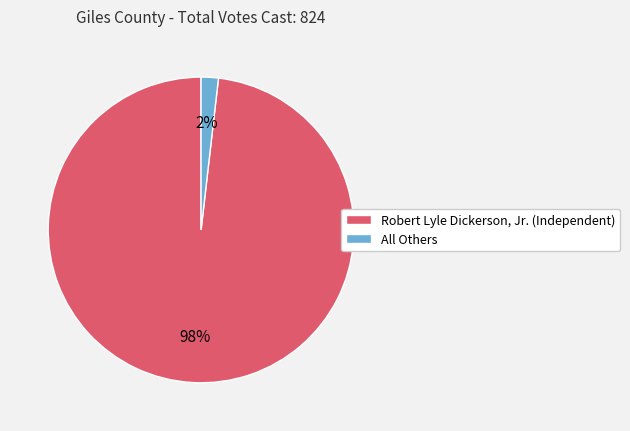

Count the number of slices in the pie.

2